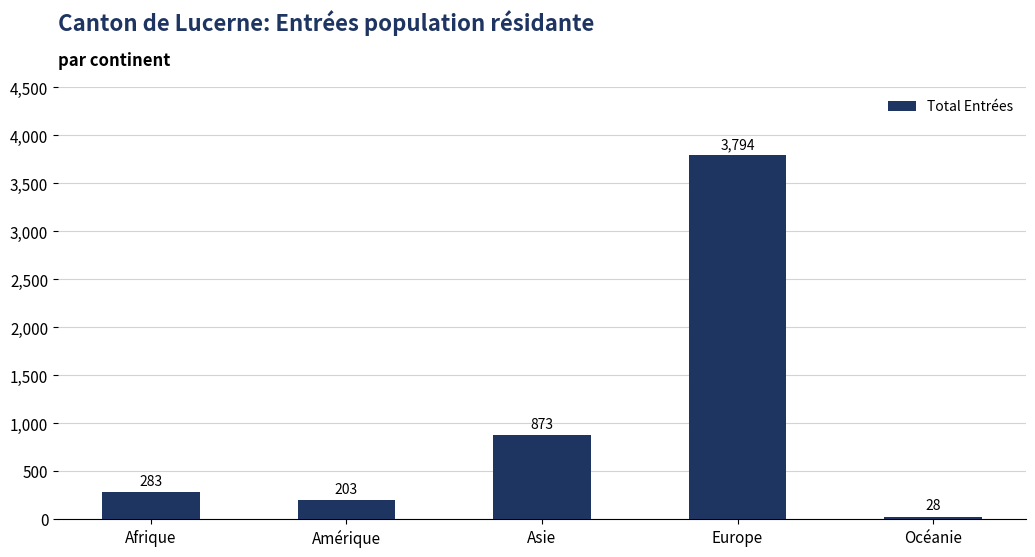

Which has a higher value, Océanie or Afrique?

Afrique